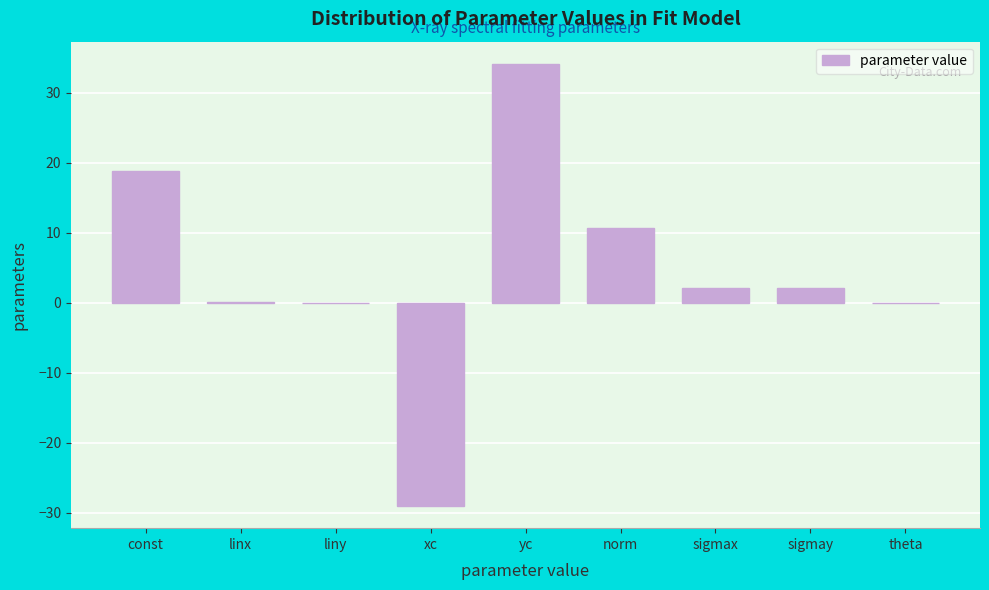

Which has a higher value, sigmax or theta?

sigmax